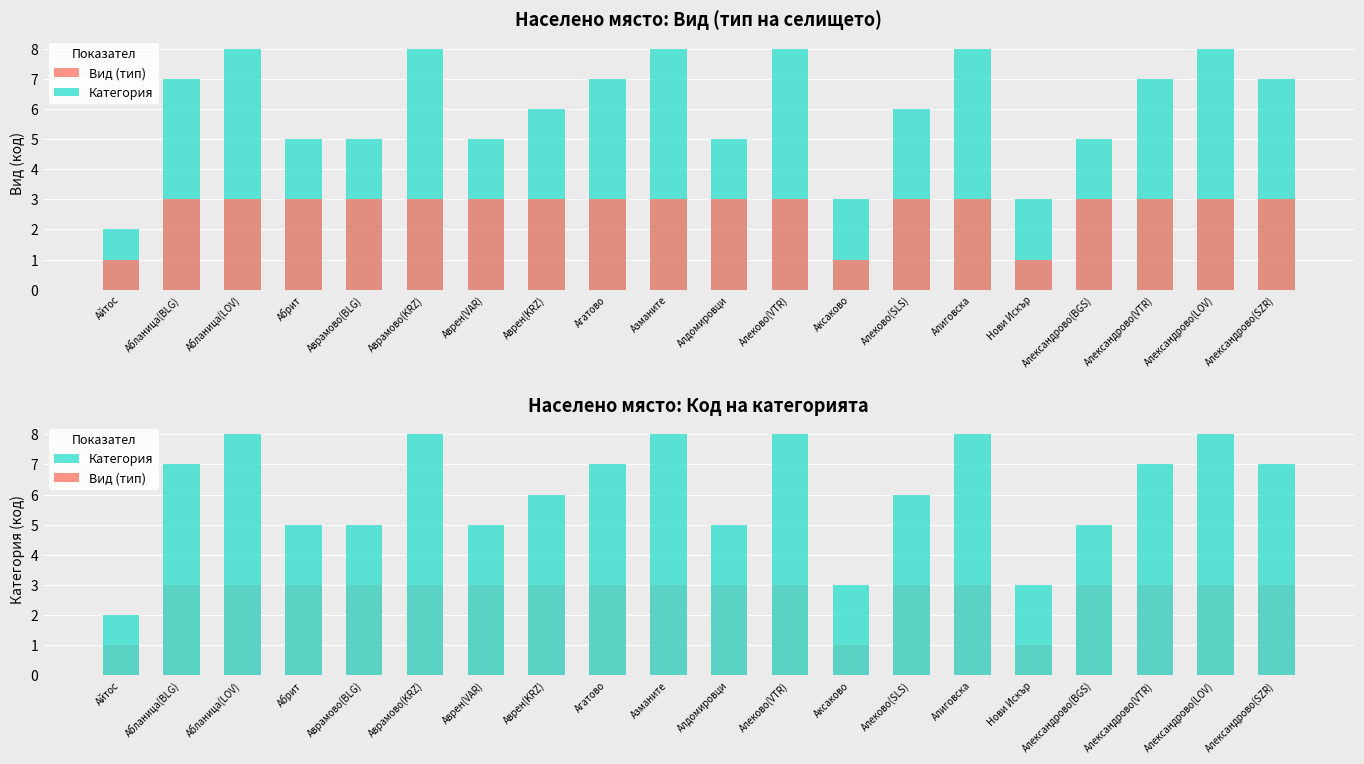

Where is Категория nearest to the value 5?

Абрит